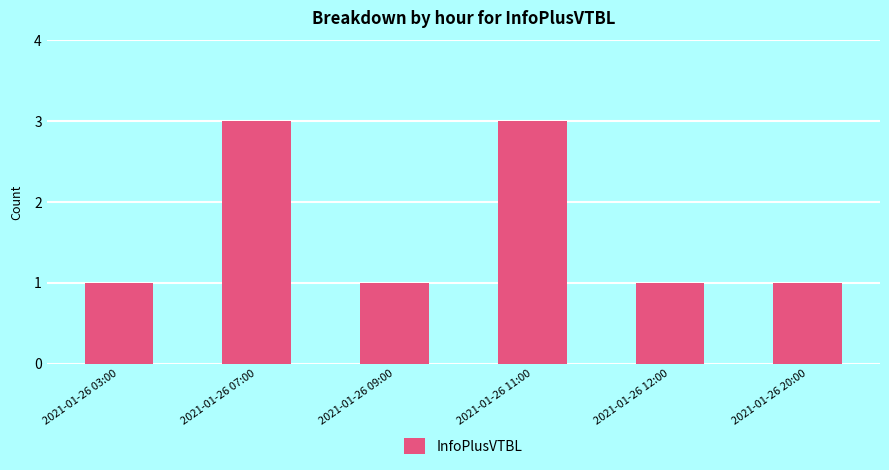

What is the value of the 6th bar from the left?

1